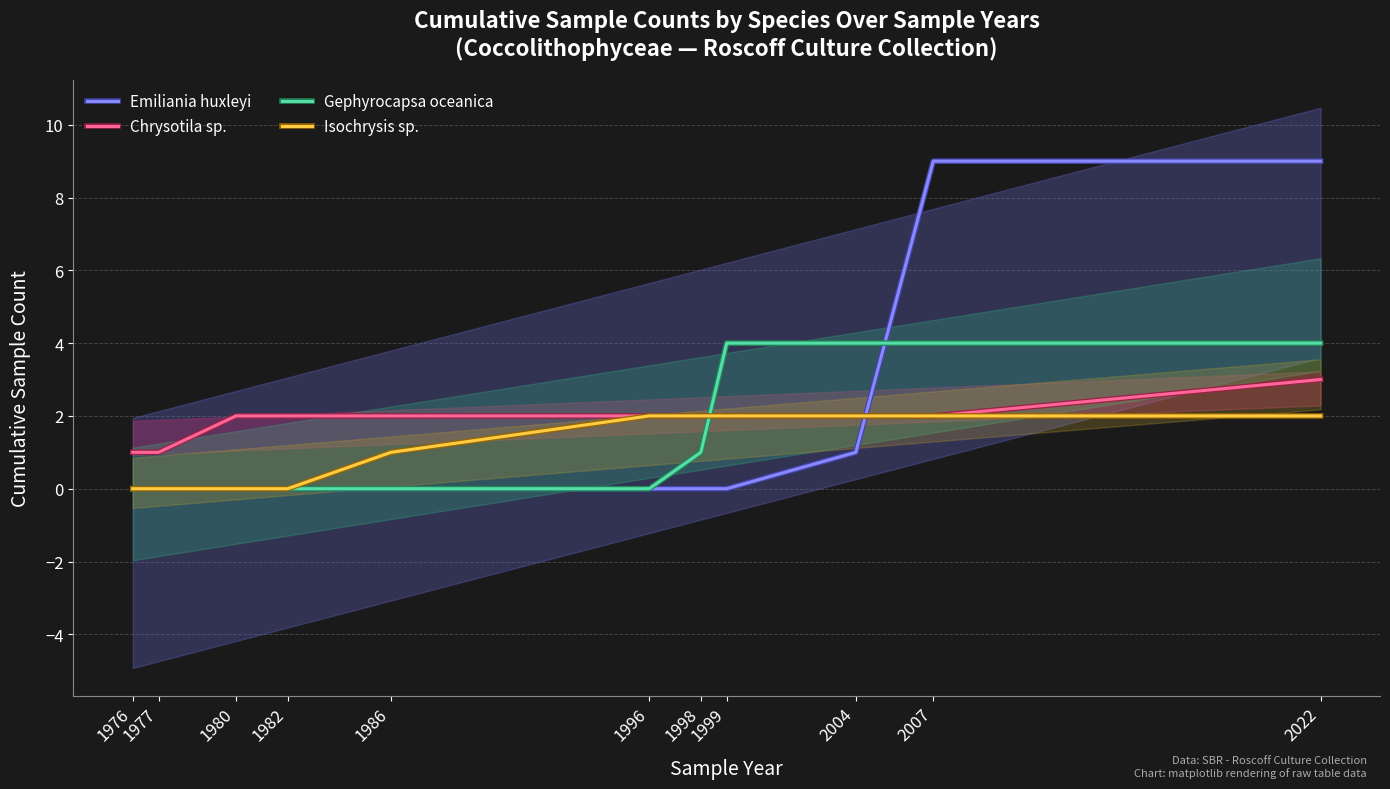

What are all the series names shown in the legend?

Emiliania huxleyi, Chrysotila sp., Gephyrocapsa oceanica, Isochrysis sp.